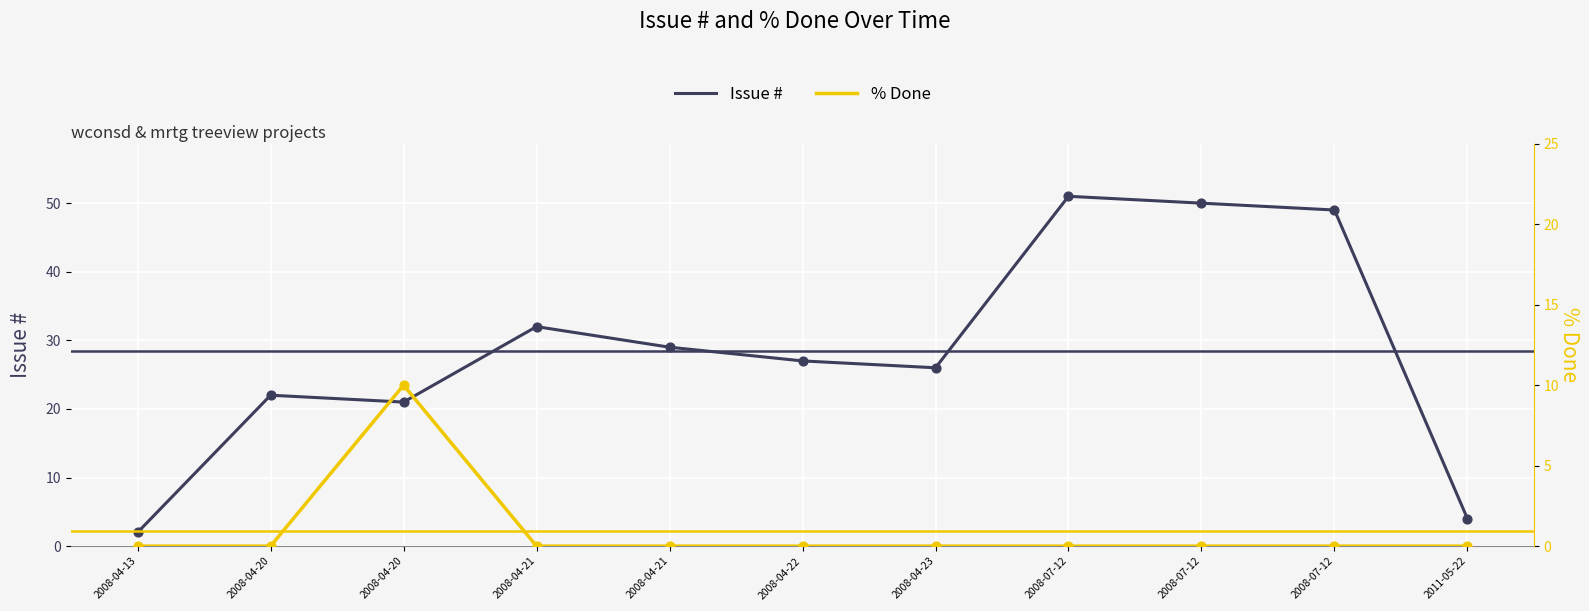

Which series has the largest Y range (max minus min)?

Issue #